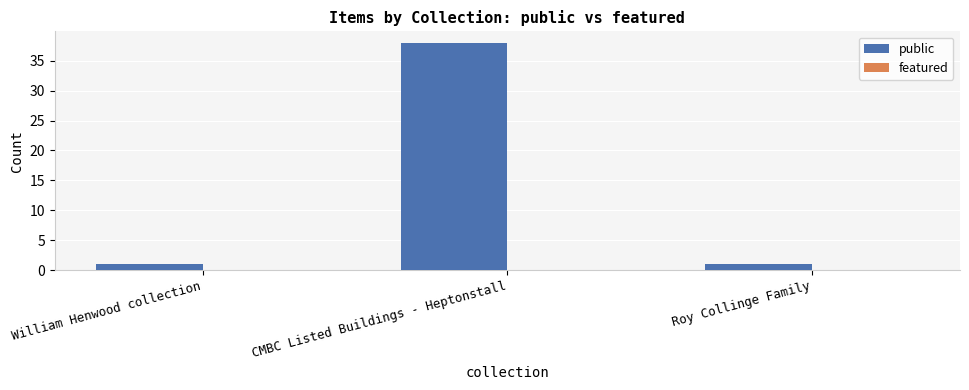

At which category does the chart reach its peak across all series?

CMBC Listed Buildings - Heptonstall